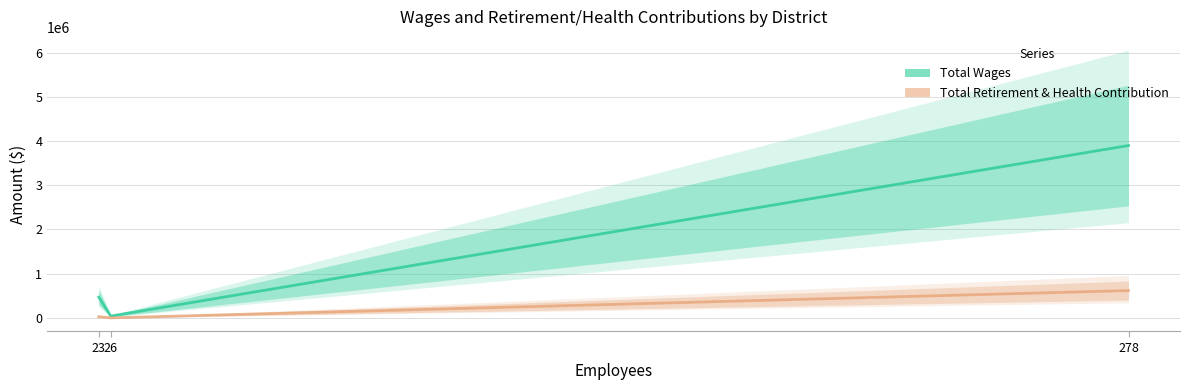

Reading left to right, list all the values displayed in this chart.

Total Wages: 23=469177	26=40866	278=3900504
Total Retirement & Health Contribution: 23=26639	26=0	278=617770